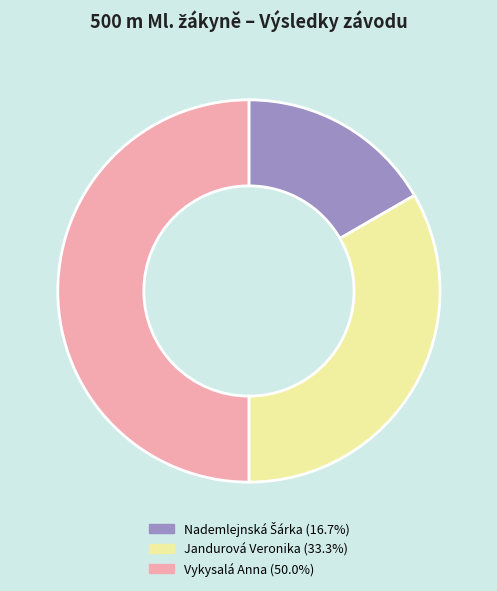

How many slices are in this pie chart?

3